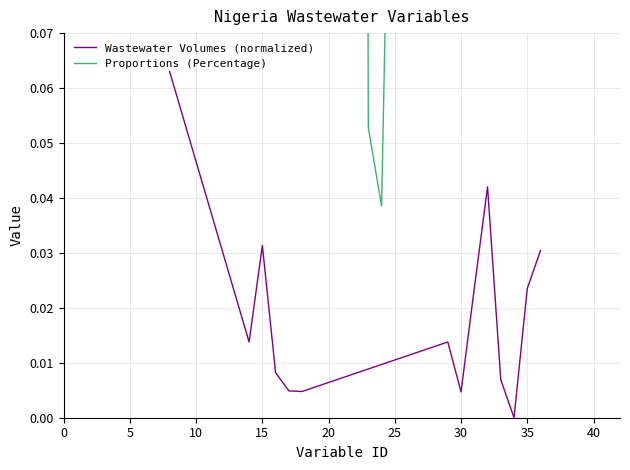

Rank the series by their maximum value, from lowest to highest.

Wastewater Volumes (normalized), Proportions (Percentage)